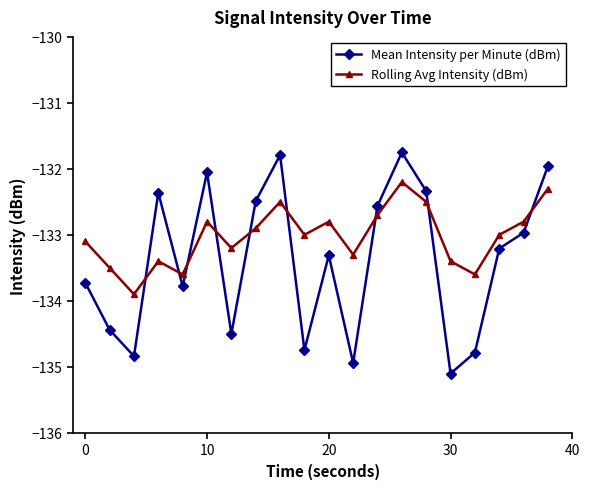

True or false: Rolling Avg Intensity (dBm) has more than 1 interior local peaks.

True